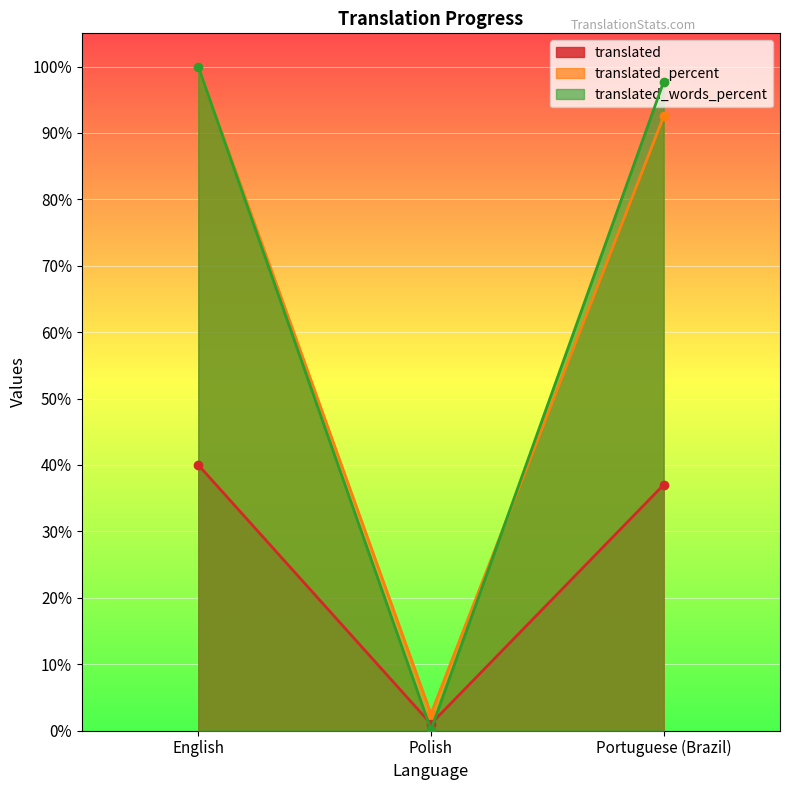

What is the difference between the highest and lowest values at English?

60.0